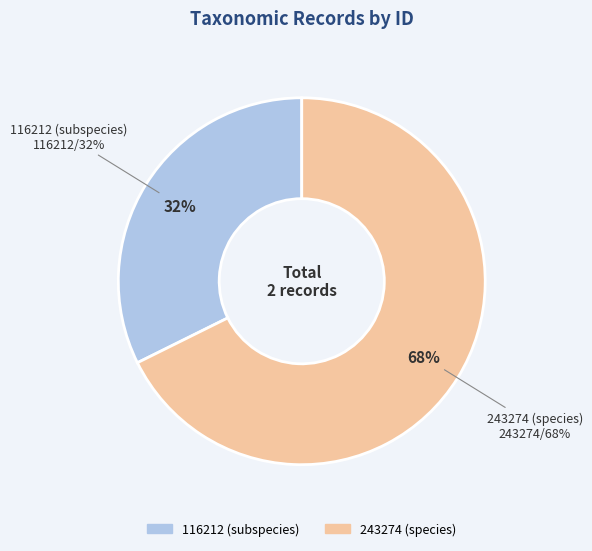

What percentage is the 243274 (species) slice, to the nearest percent?

68%